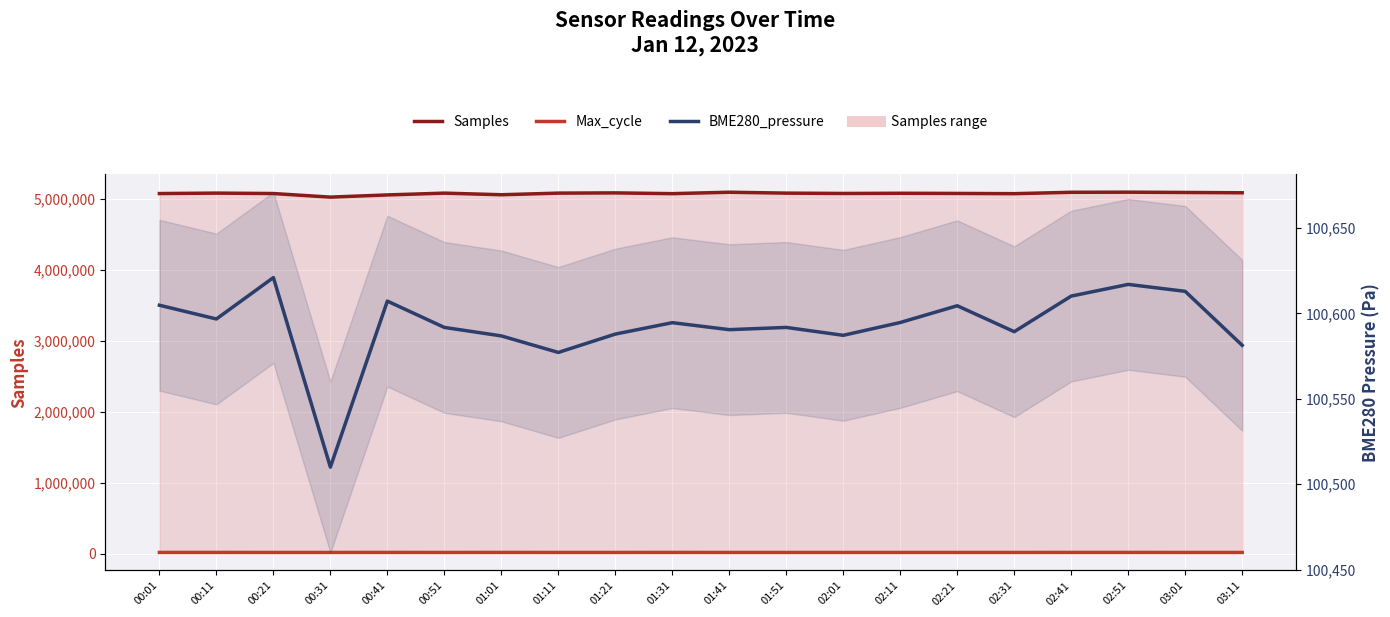

What is the sum of the Samples values at 00:31 and 00:51?

10102098.0